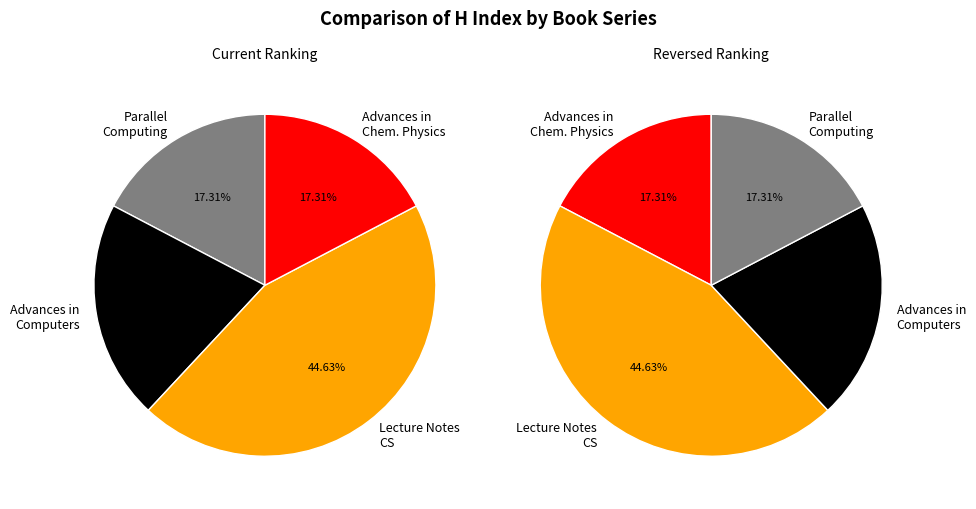

True or false: Lecture Notes in Computer Science accounts for 45% of the total.

True